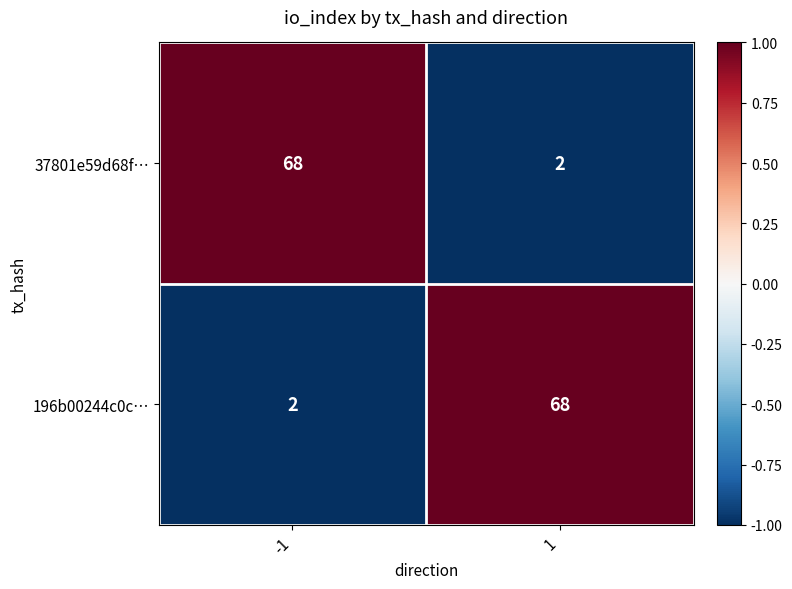

Reading right to left, what are all the values shown in this chart?

37801e59d68f…: 2	68
196b00244c0c…: 68	2